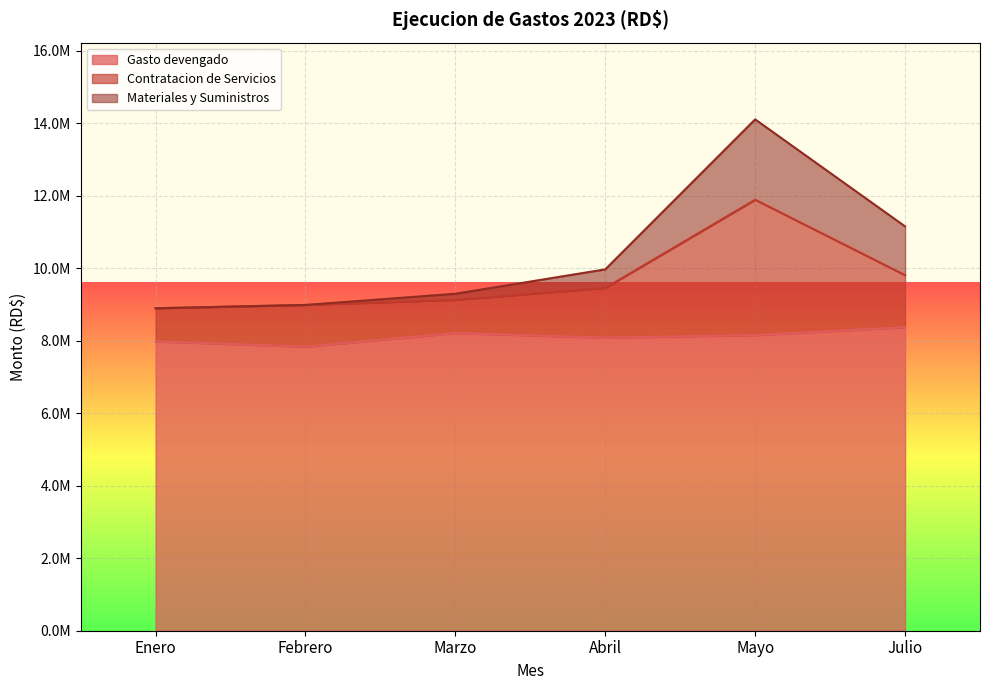

Which series changed the most between Mayo and Julio?

Materiales y Suministros